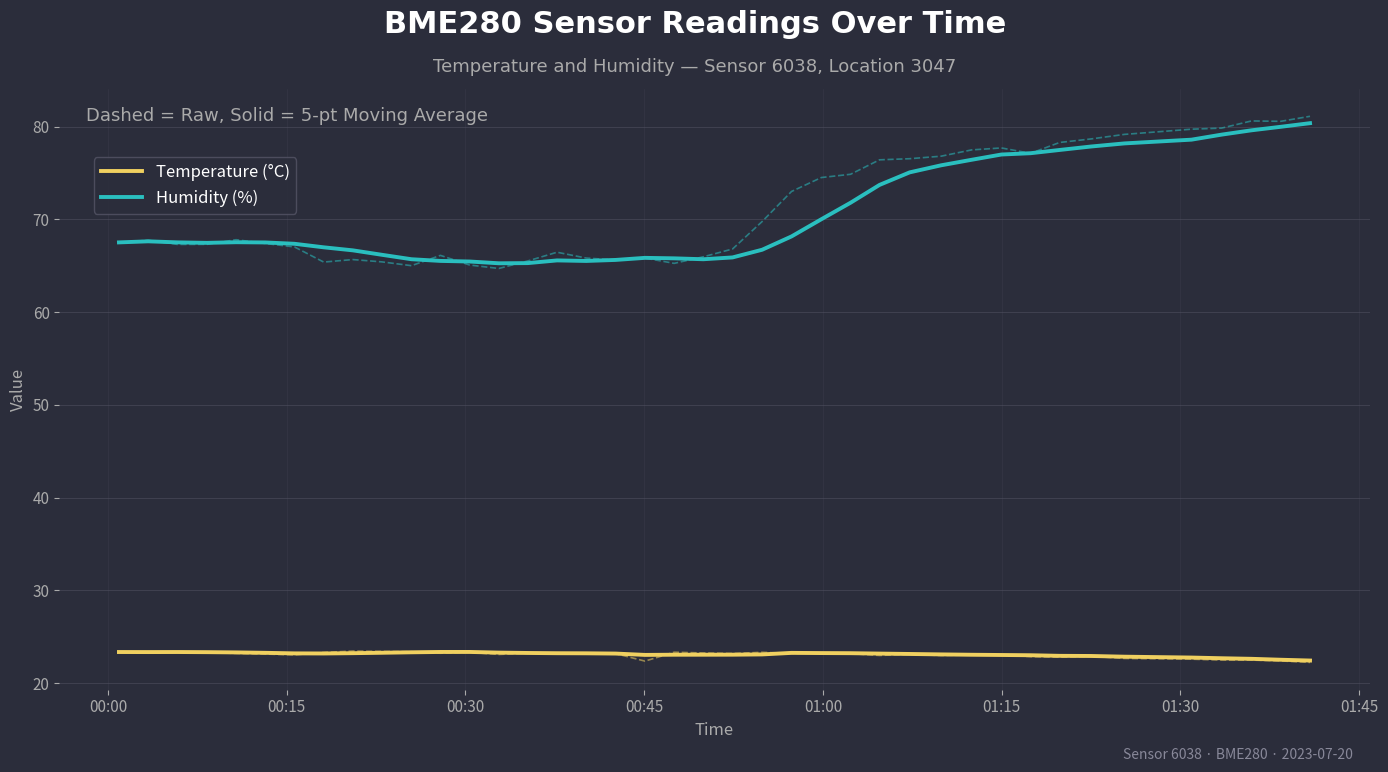

What is the value of the Humidity (%) point at the 12th from the left?

65.5